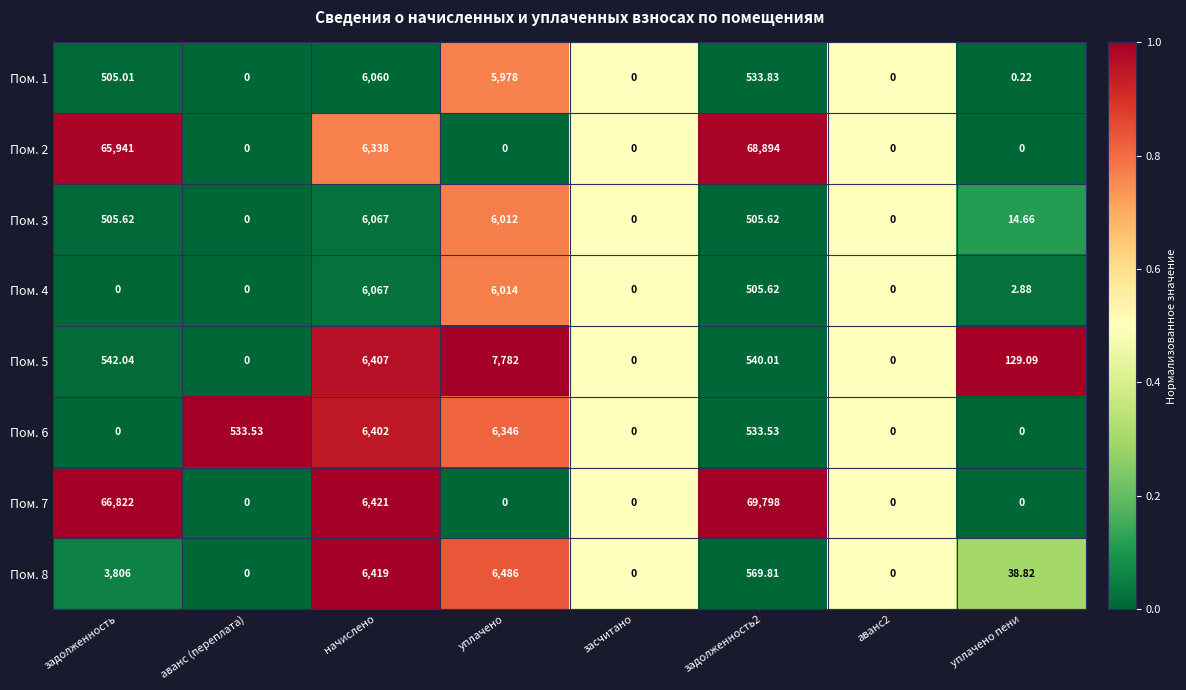

At which label is Пом. 7 closest to 34899?

начислено